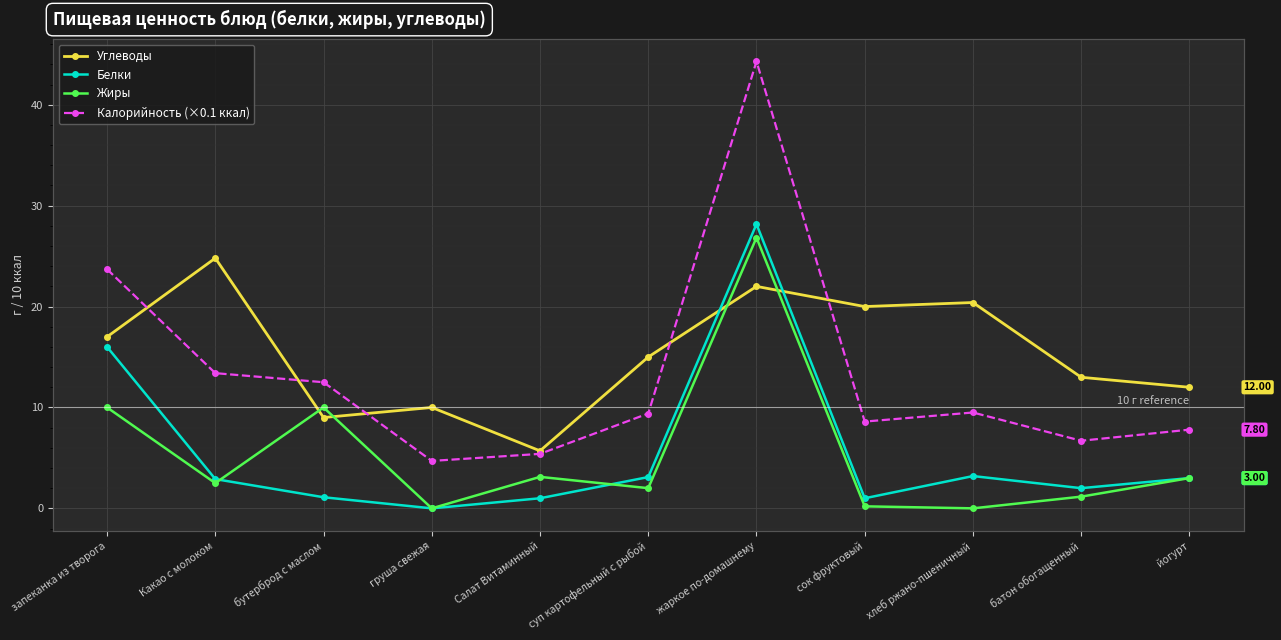

True or false: Калорийность (×0.1 ккал) and Жиры intersect in this chart.

False